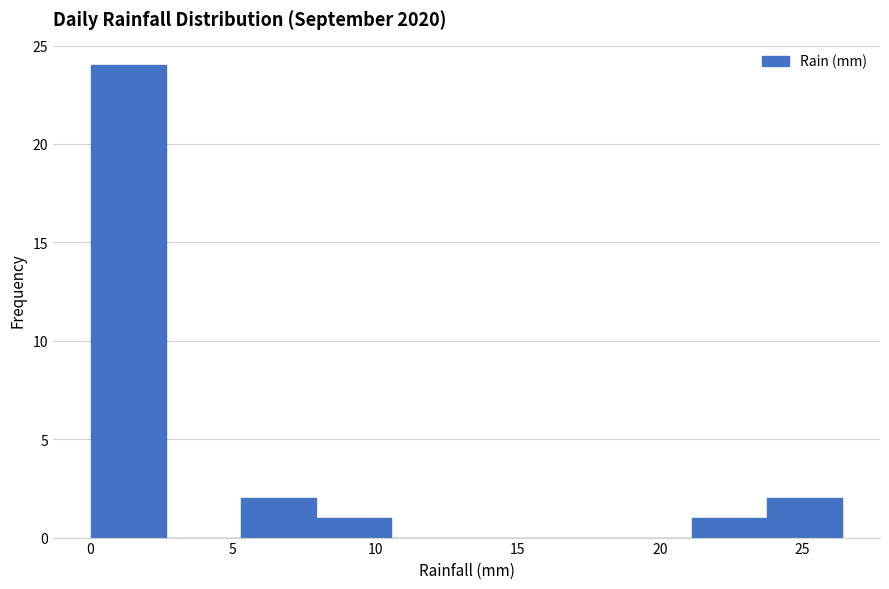

How tall is the bar that spans 21.0 to 24.0 on the x-axis? Neither the bar edges nor the heights are printed on the chart, so give them approximately, as read against the axes.

1